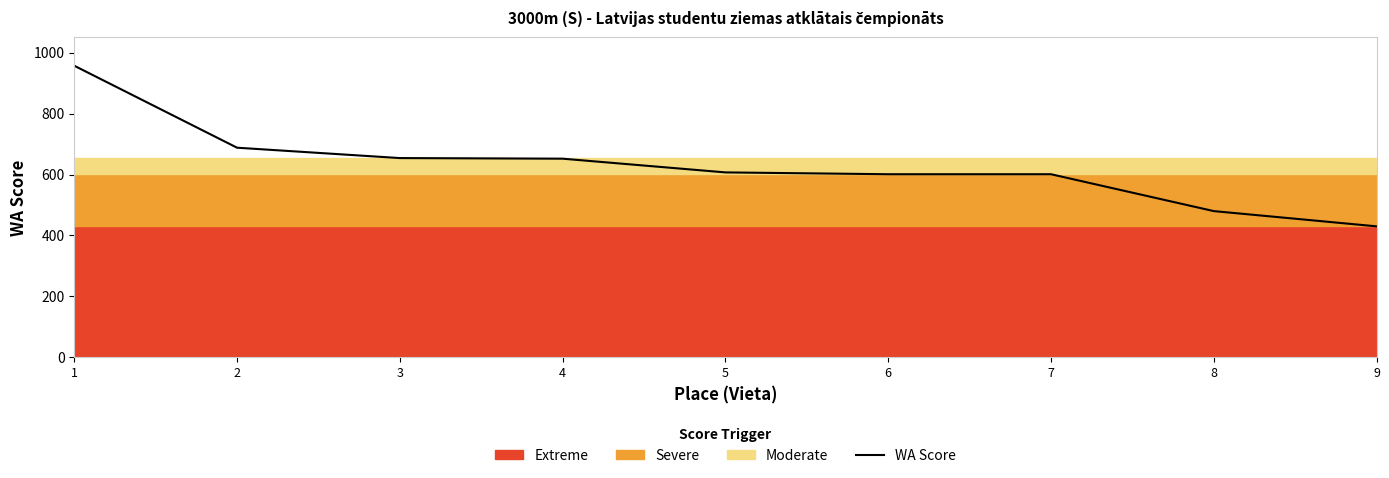

What is the value of the 5th point from the left?

607